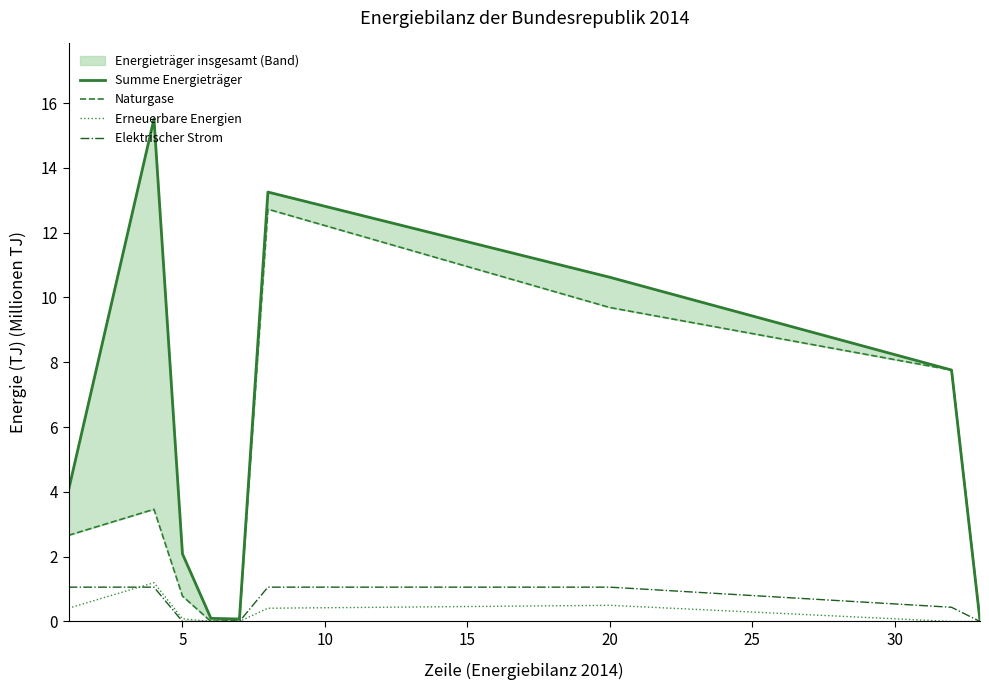

What is the maximum value for Erneuerbare Energien?

1.2